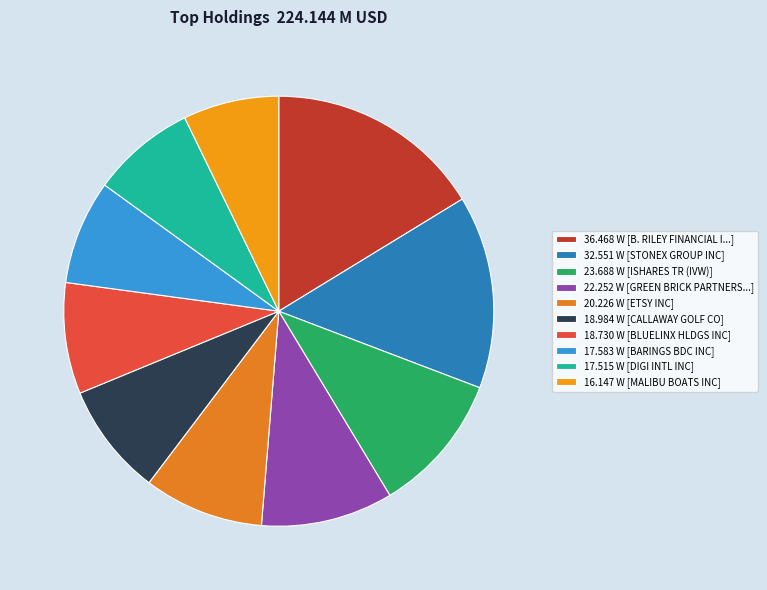

Count the number of slices in the pie.

10